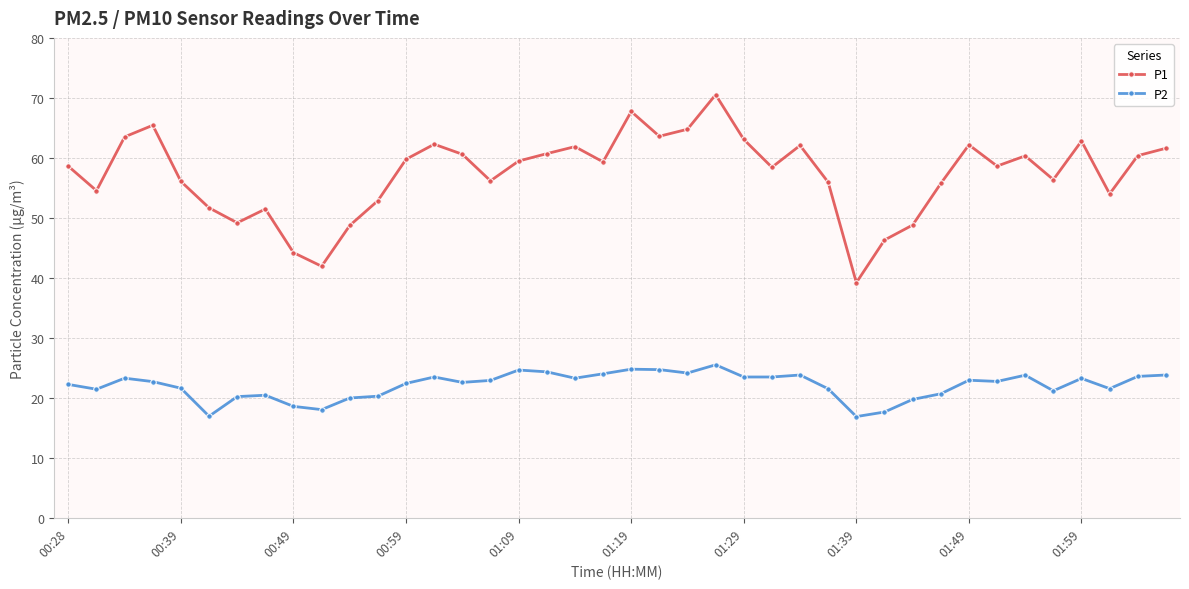

In P1, how many points are lower than both neighbors (excluding endpoints)?

11